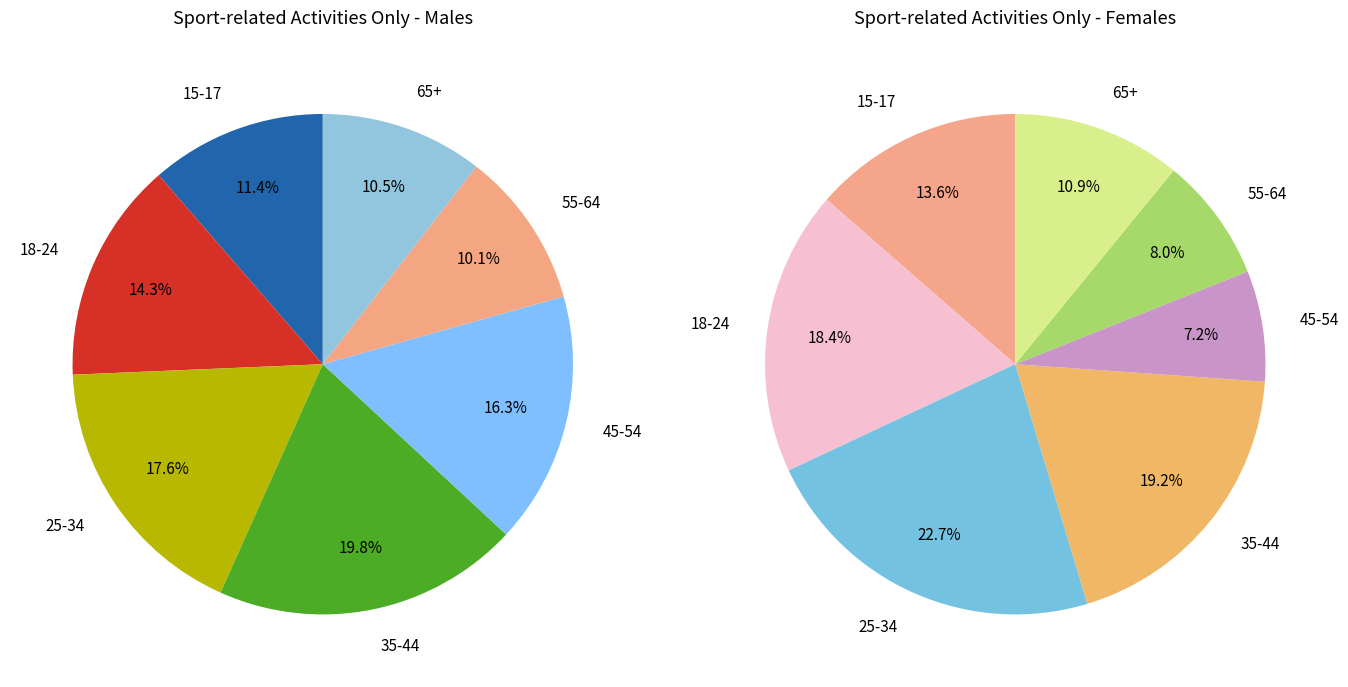

How many slices are in this pie chart?

7